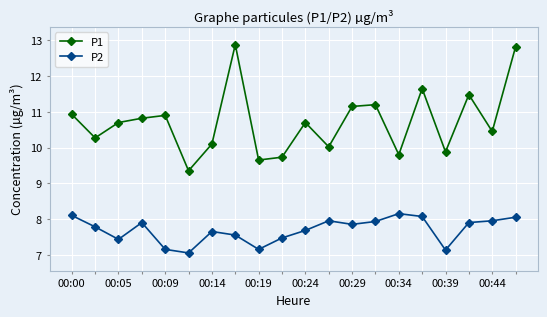

What is the maximum value for P2?

8.2